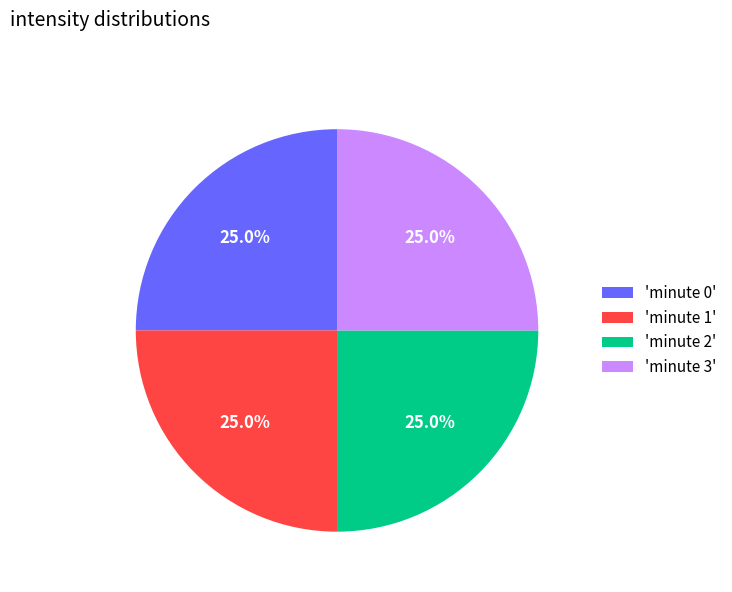

How much of the chart is everything except 'minute 1'?

75.0%